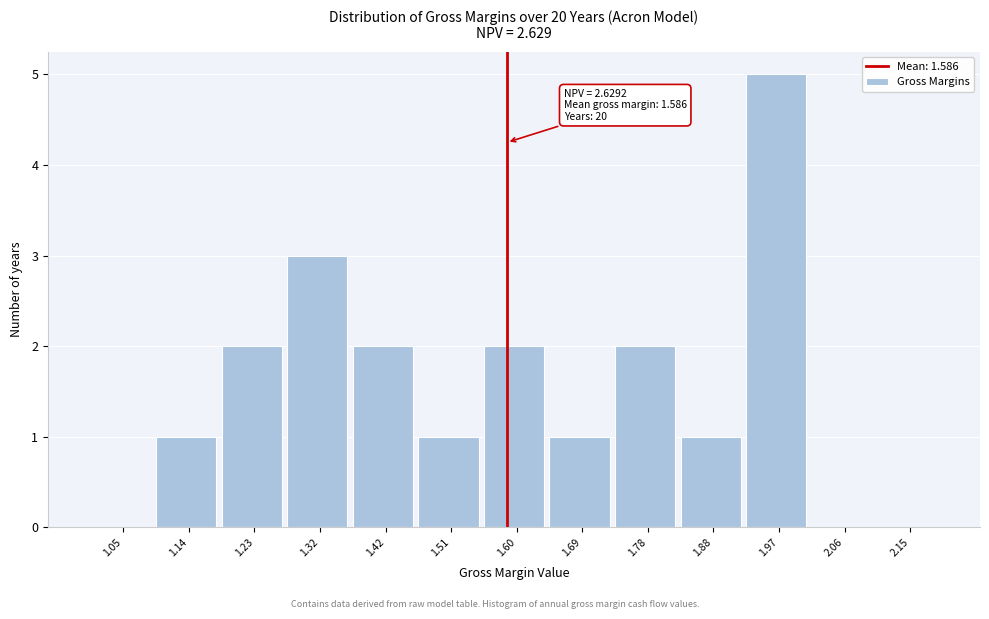

Over which range of the x-axis is the bar tallest?

1.92 to 2.02